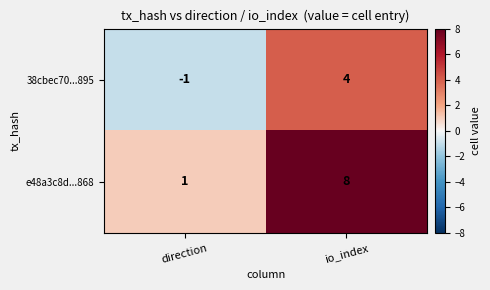

True or false: e48a3c8d...868 has a value of 8 at io_index.

True